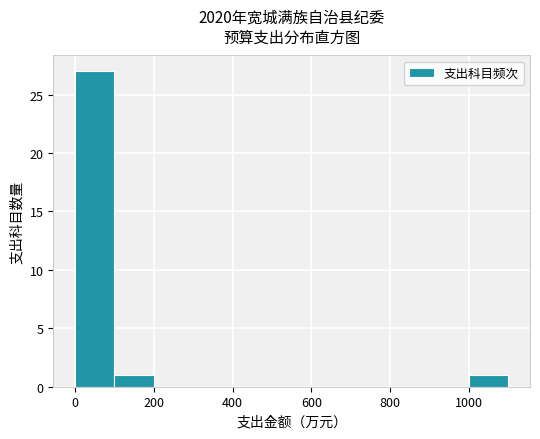

Reading left to right, list every bar in this chart as the range it spans on the x-axis followed by its height. The values are not printed on the chart, so give them approximately, as read against the axis.

0 to 100: 27
100 to 200: 1
200 to 300: 0
300 to 400: 0
400 to 500: 0
500 to 600: 0
600 to 700: 0
700 to 800: 0
800 to 900: 0
900 to 1000: 0
1000 to 1100: 1